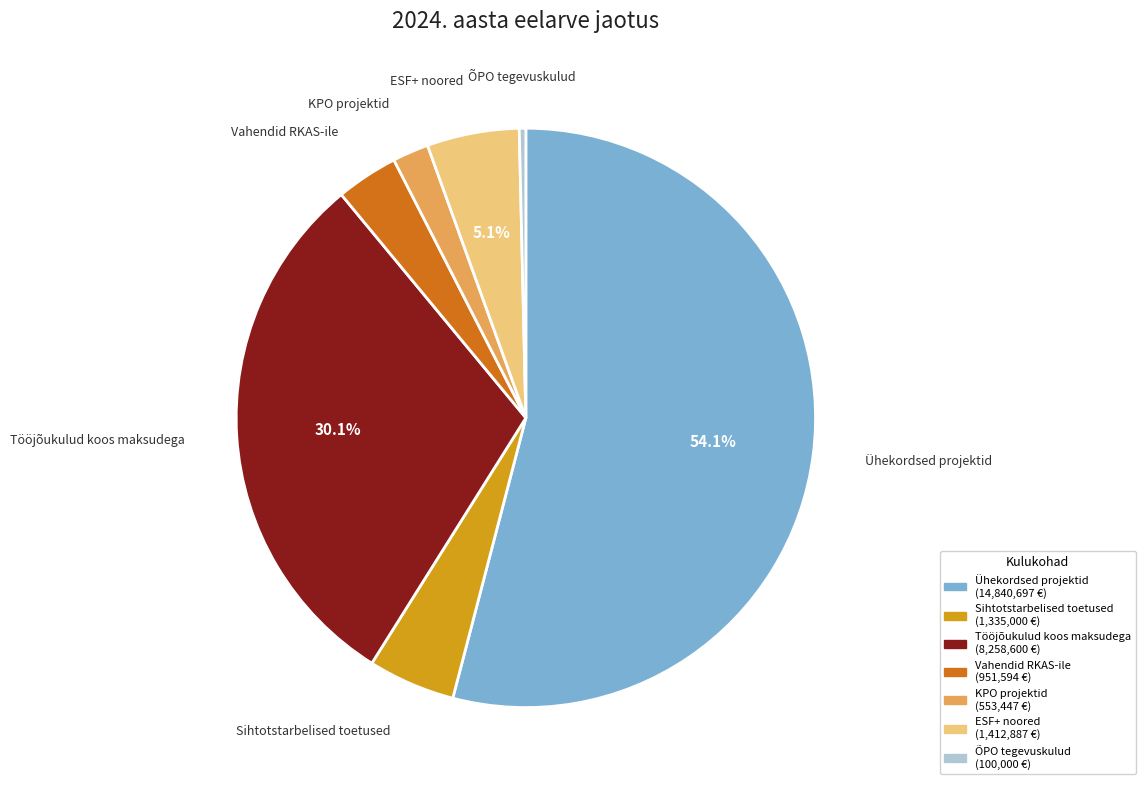

Do Tööjõukulud koos maksudega and ÕPO tegevuskulud together represent more than half of the pie?

No